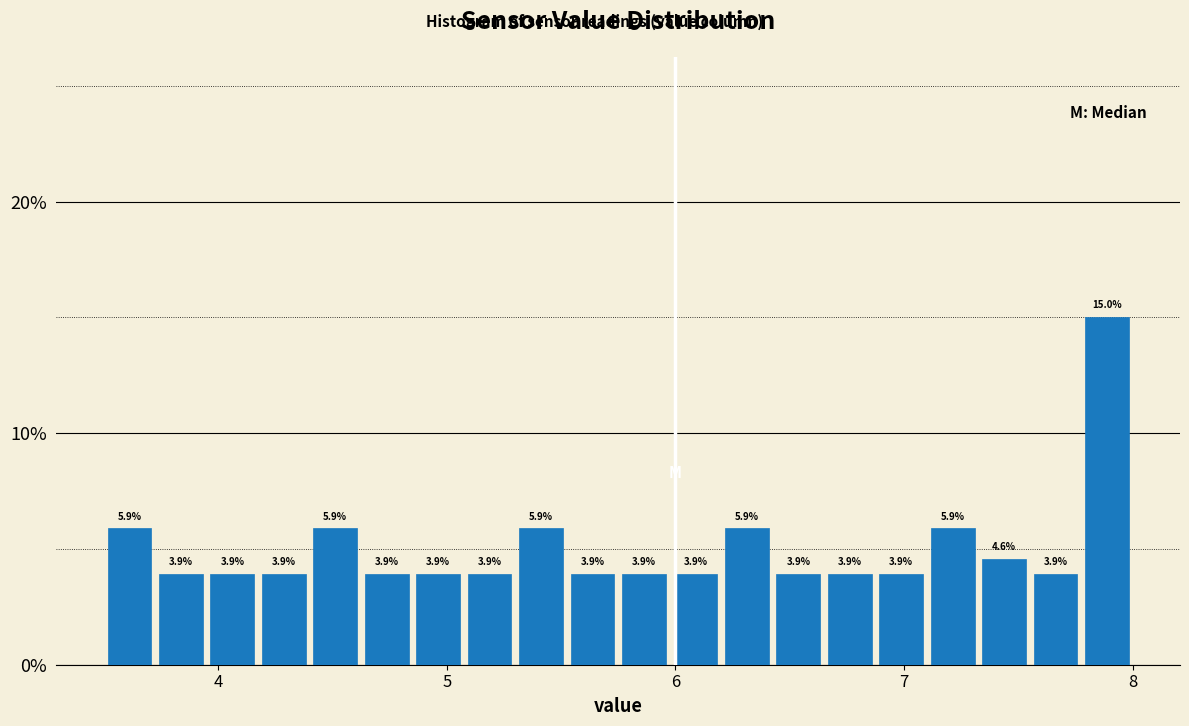

Read against the x-axis, roughly where is the centre of the tallest bar?

7.9